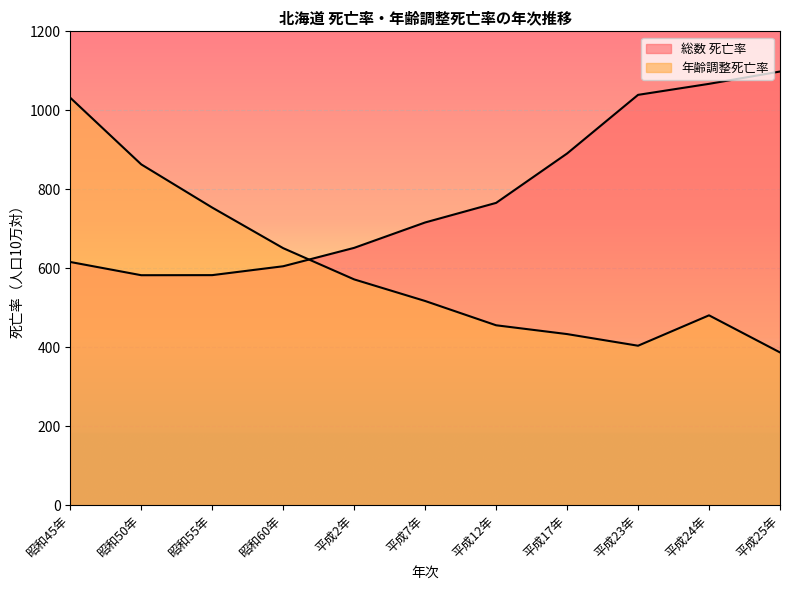

How many values in the 年齢調整死亡率 series exceed 517?

5